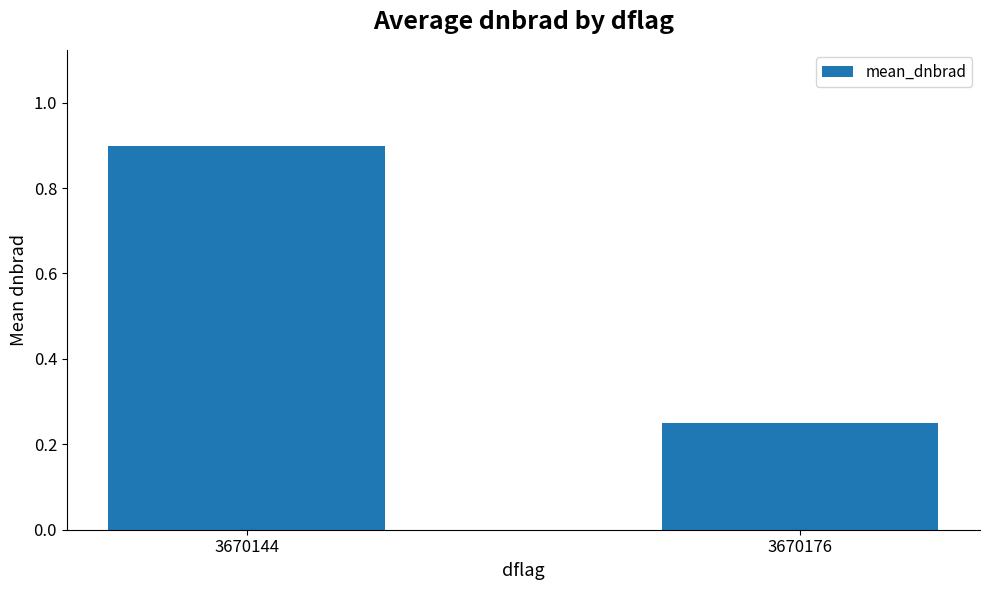

List the labels in order of value, smallest first.

3670176, 3670144